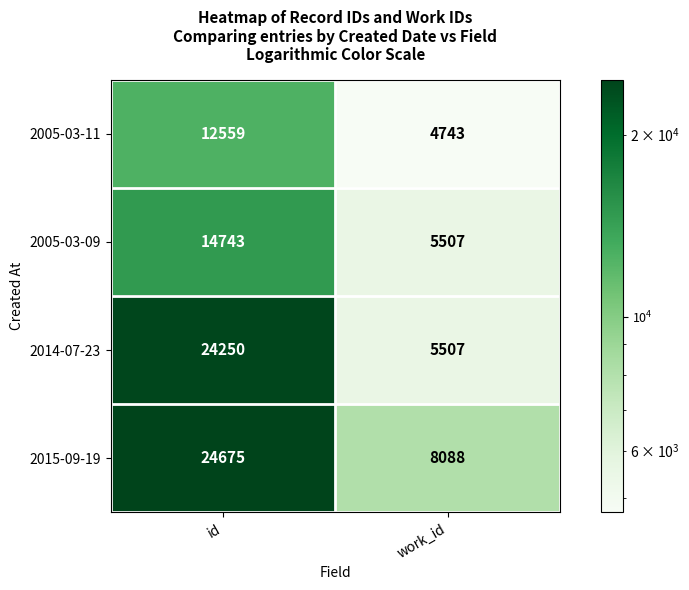

Count the number of categories in the chart.

2